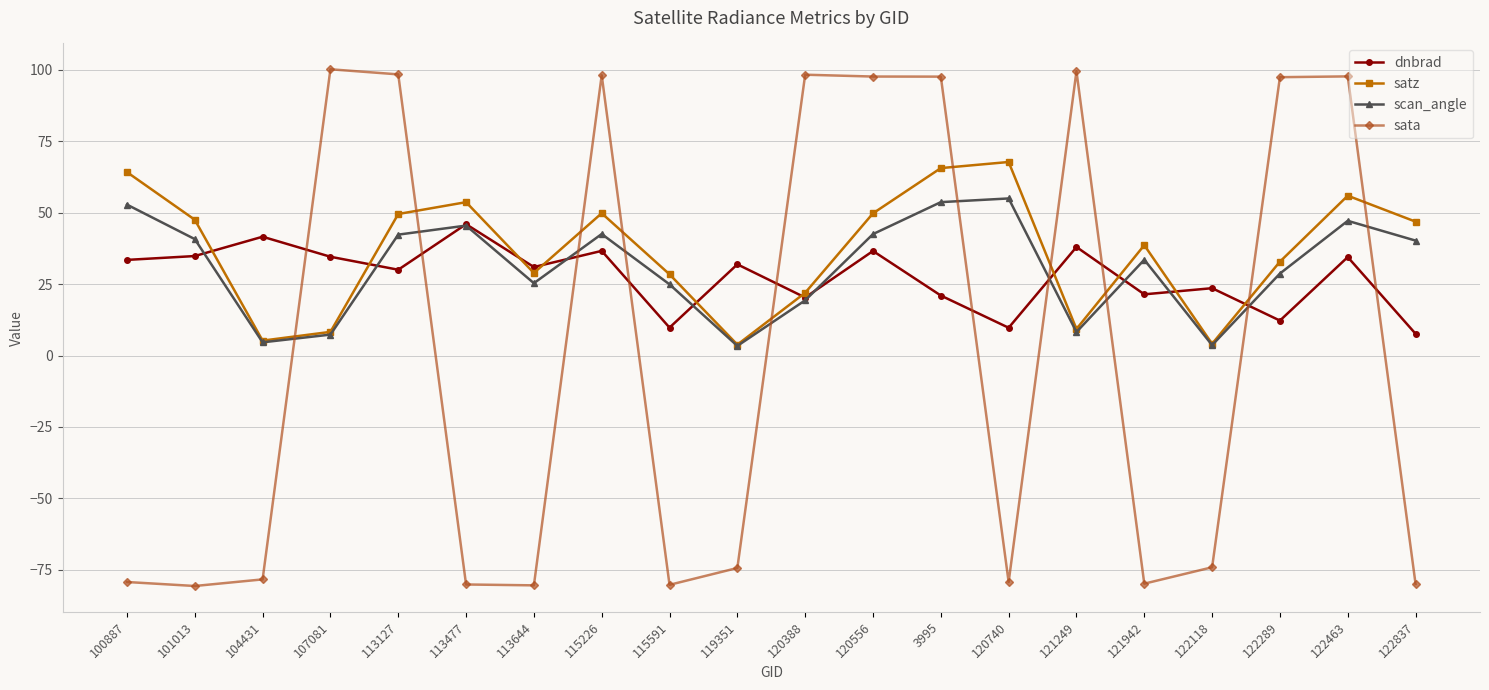

What is the maximum value for dnbrad?

46.0